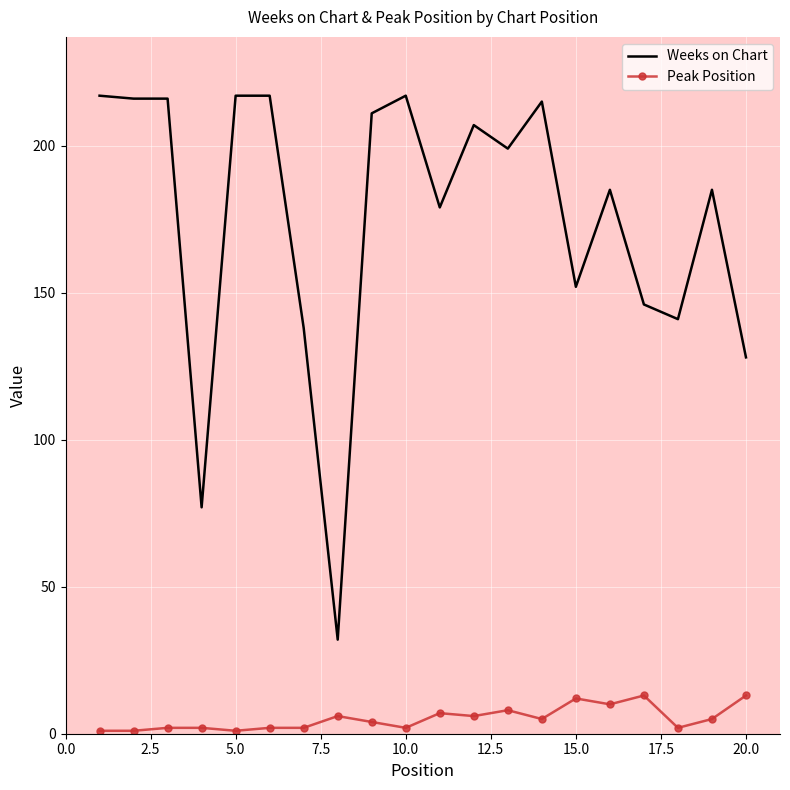

Rank the series by their maximum value, from highest to lowest.

Weeks on Chart, Peak Position